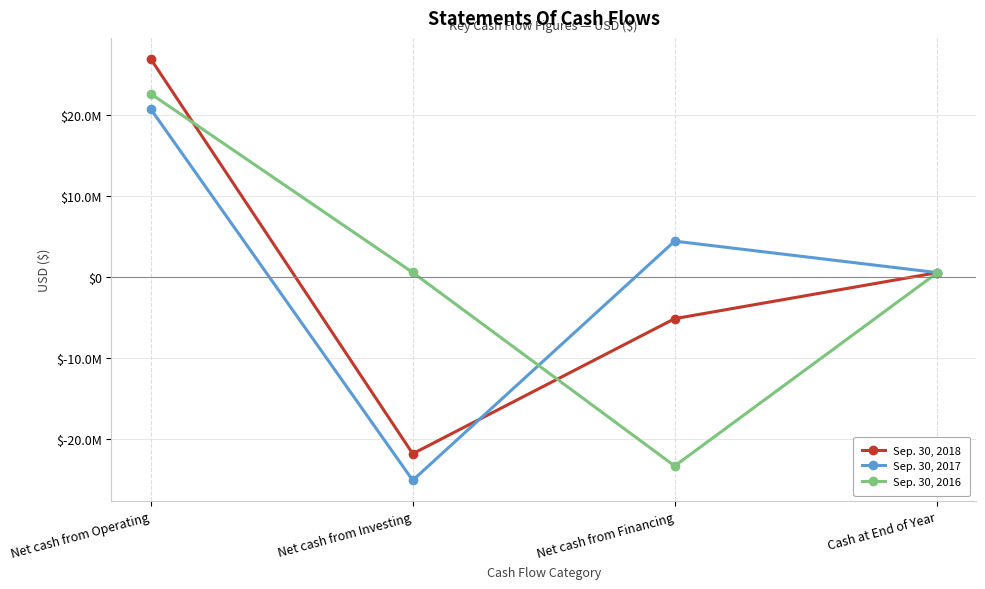

Rank the series at Net cash from Financing from lowest to highest value.

Sep. 30, 2016, Sep. 30, 2018, Sep. 30, 2017